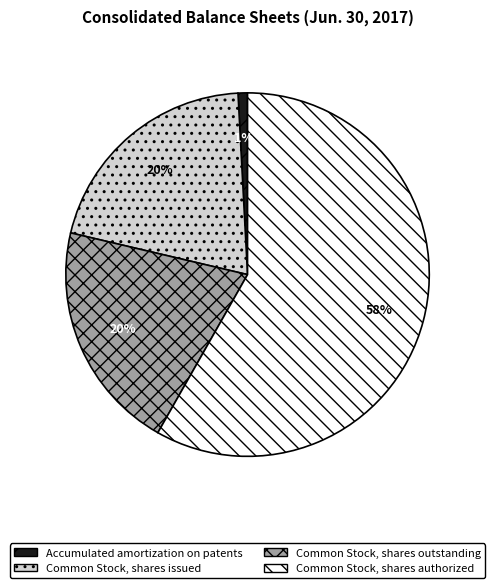

Count the number of slices in the pie.

4